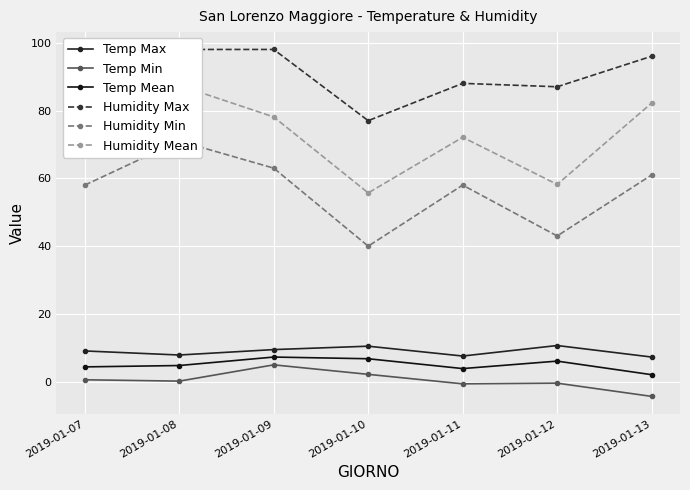

Reading left to right, list all the values displayed in this chart.

Temp Max: 9.1	7.9	9.5	10.5	7.6	10.7	7.3
Temp Min: 0.6	0.2	5.0	2.2	-0.6	-0.4	-4.3
Temp Mean: 4.4	4.8	7.3	6.8	3.9	6.1	2.1
Humidity Max: 95.0	98.0	98.0	77.0	88.0	87.0	96.0
Humidity Min: 58.0	71.0	63.0	40.0	58.0	43.0	61.0
Humidity Mean: 82.1	87.4	78.1	55.7	72.1	58.2	82.2